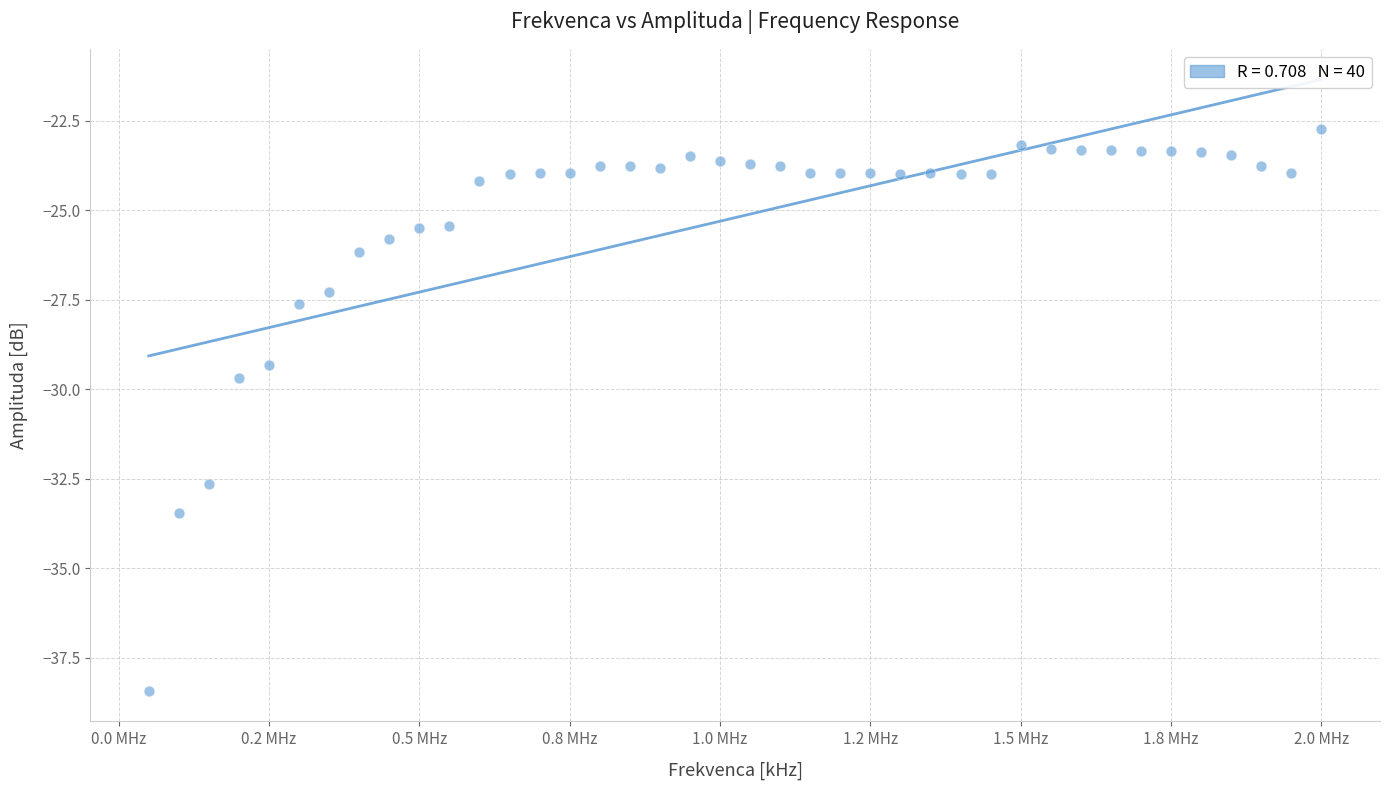

What Y value in the scatter plot is closest to -30?

-29.7